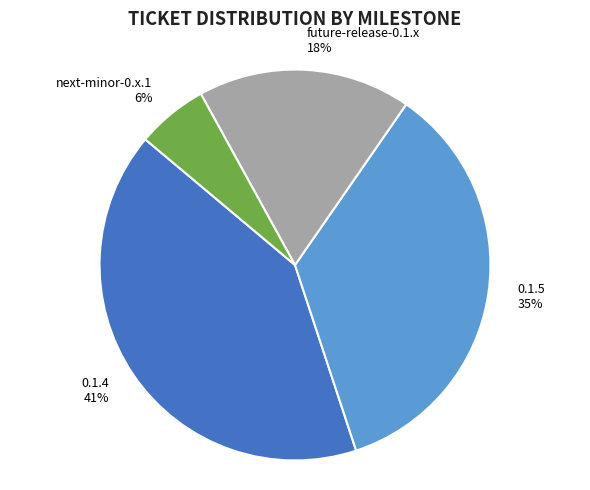

Does 0.1.4 account for over 50% of the chart?

No